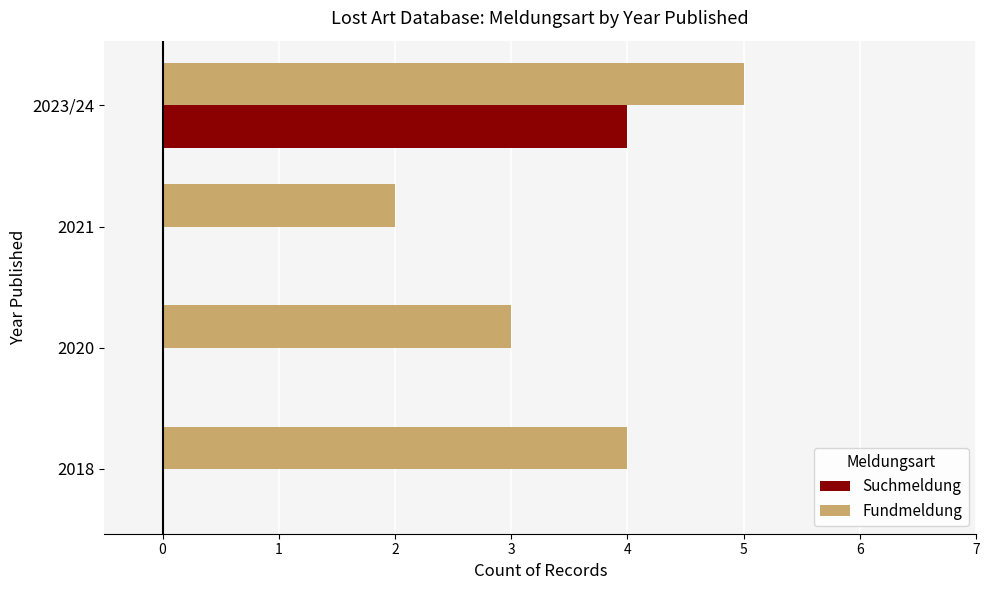

Which series changed the most between 2018 and 2021?

Fundmeldung